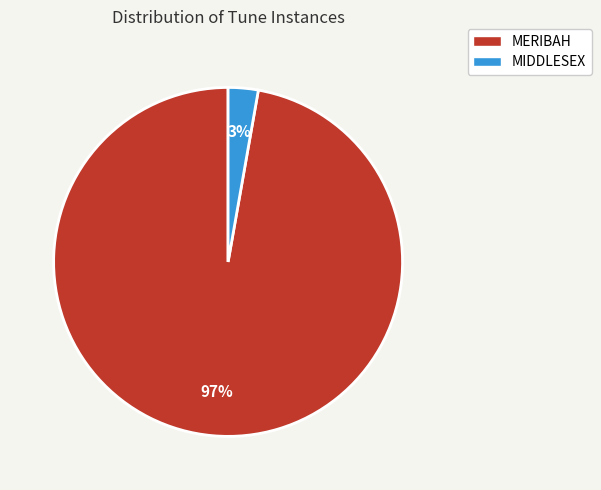

Which slice represents more than half of the pie?

MERIBAH